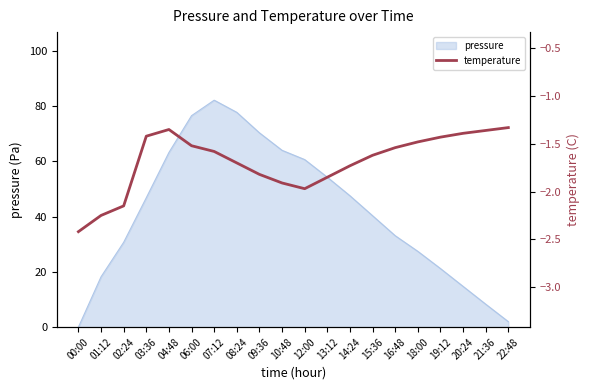

Reading right to left, extract all data points from this chart.

-1.3	-1.4	-1.4	-1.4	-1.5	-1.5	-1.6	-1.7	-1.9	-2.0	-1.9	-1.8	-1.7	-1.6	-1.5	-1.4	-1.4	-2.1	-2.2	-2.4